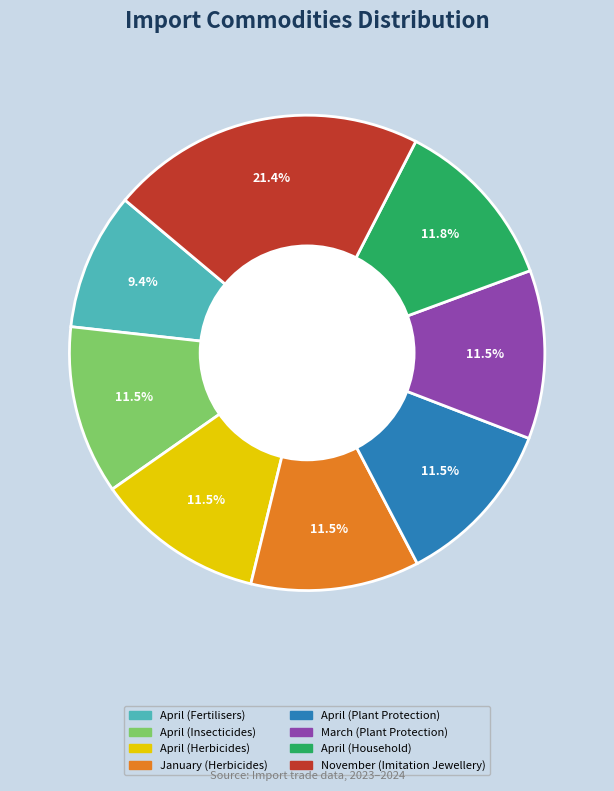

Which category has the biggest portion of the pie?

November (Imitation Jewellery)